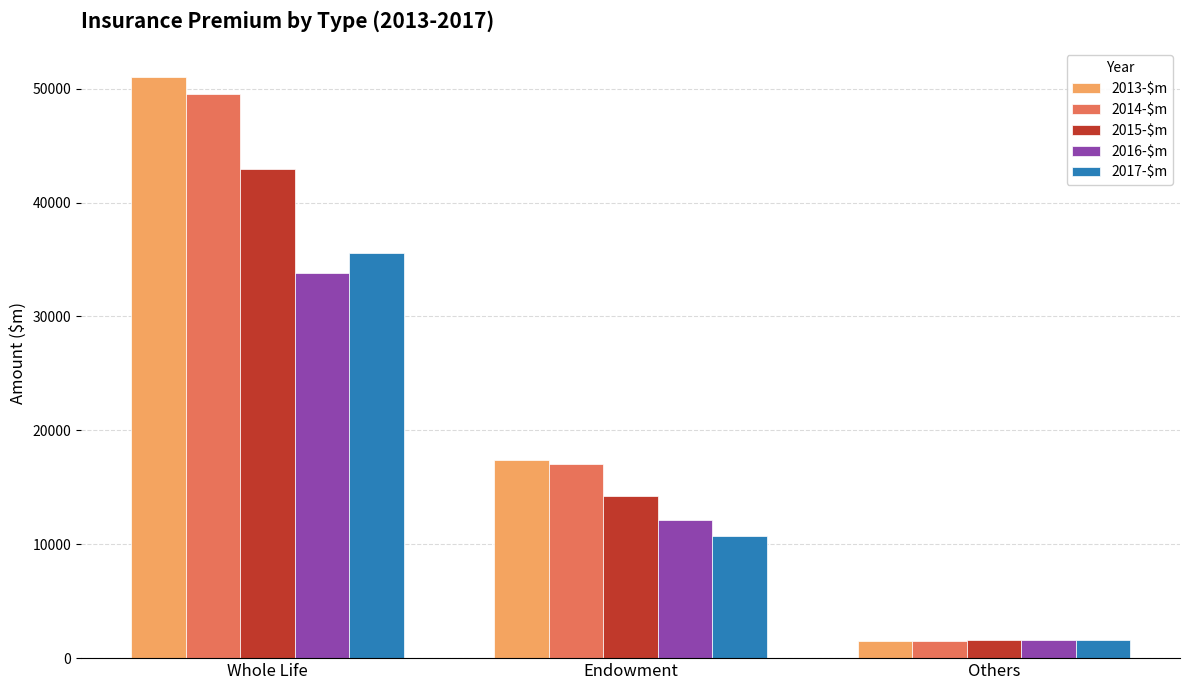

What is the smallest value displayed?

1514.1